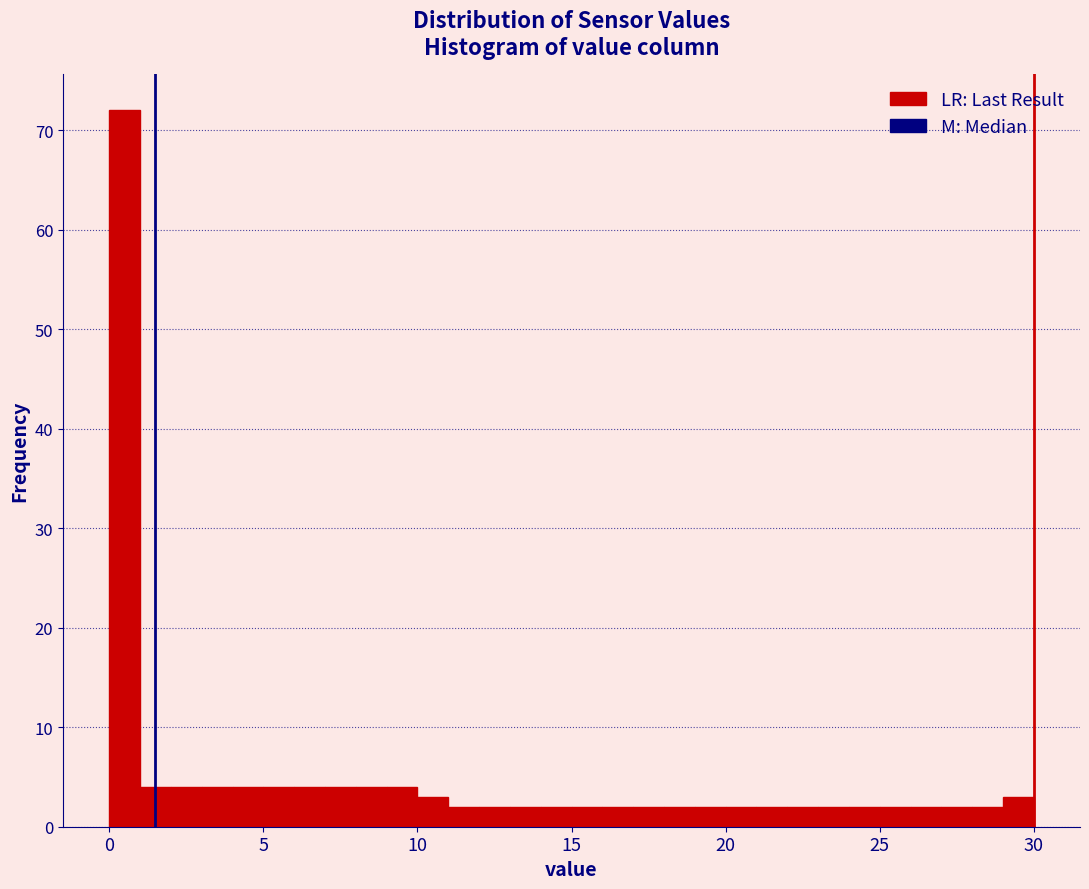

Read against the x-axis, roughly where is the centre of the tallest bar?

0.5